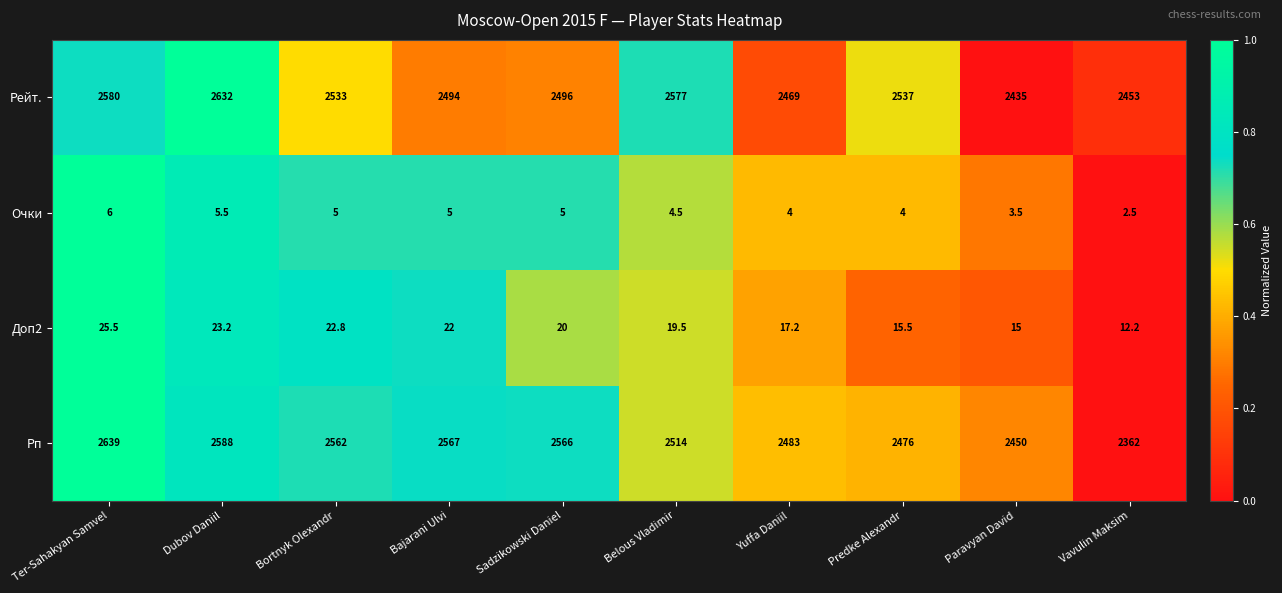

List the labels in order of Доп2 value, largest first.

Ter-Sahakyan Samvel, Dubov Daniil, Bortnyk Olexandr, Bajarani Ulvi, Sadzikowski Daniel, Belous Vladimir, Yuffa Daniil, Predke Alexandr, Paravyan David, Vavulin Maksim